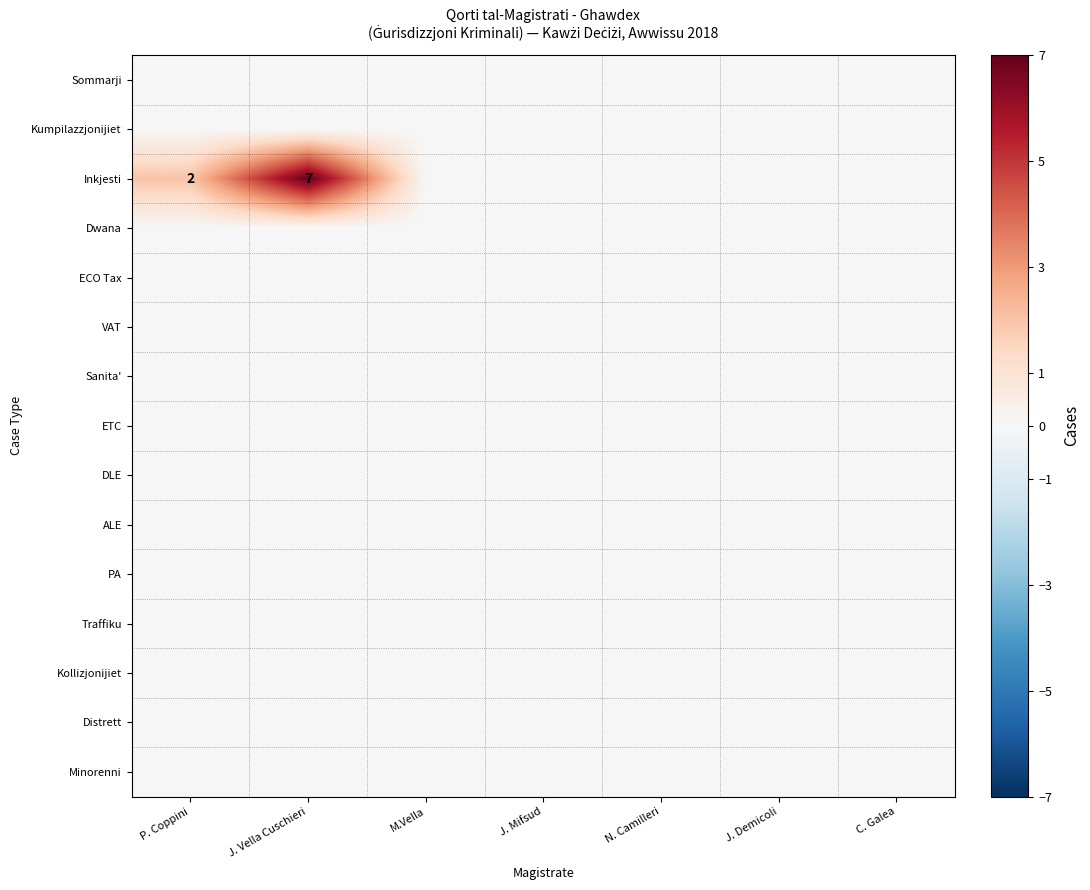

Which series changed the most between P. Coppini and N. Camilleri?

Inkjesti